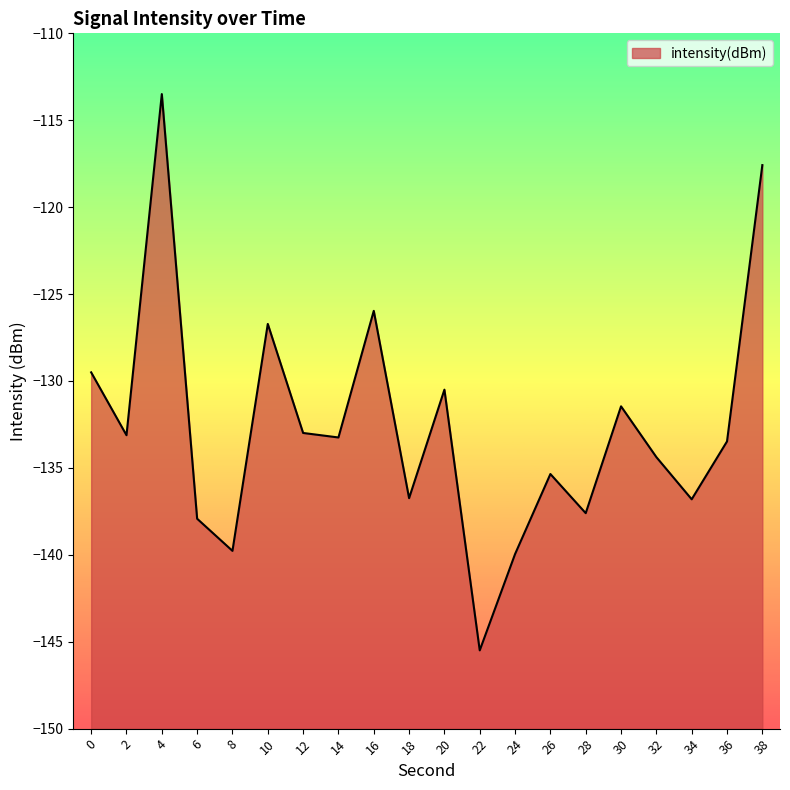

True or false: the data shows -130.5 at 20.

True